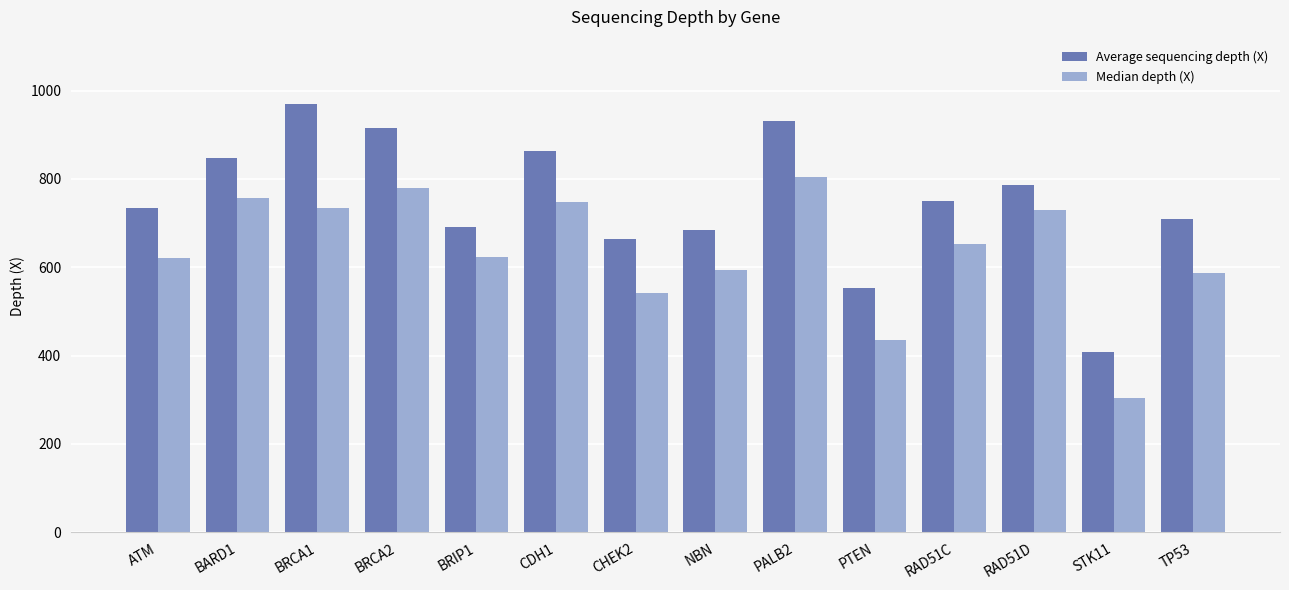

What is the difference between the Average sequencing depth (X) values at PALB2 and ATM?

197